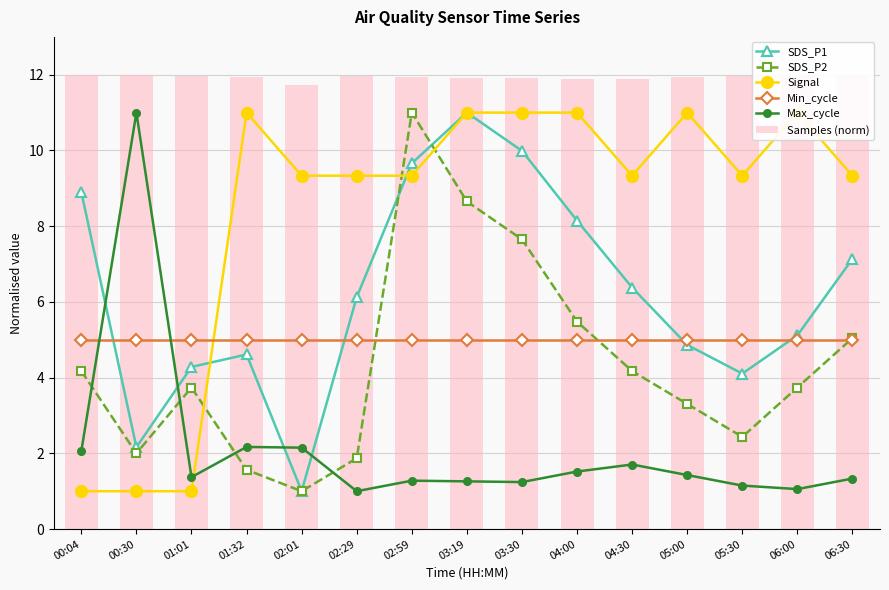

What is the difference between the maximum and minimum values in the SDS_P1 series?

10.0